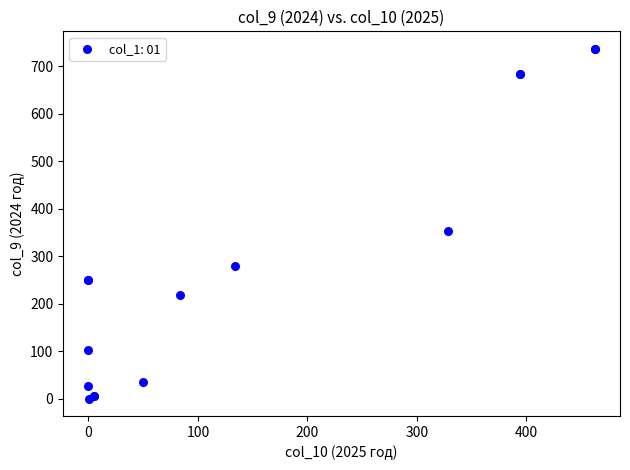

What Y value in the scatter plot is closest to 368?

353.0